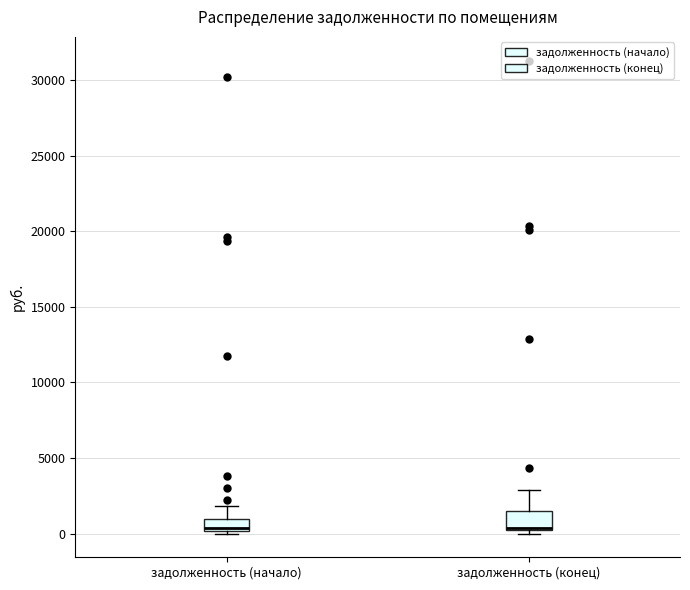

Reading left to right, read every box against the y-axis: the position of its median line, the range the box covers, and the ends of its whiskers. The values are not printed on the chart, so give them approximately, as read against the axis.

задолженность (начало): median 500, box 0 to 1000, whiskers 0 (just below the box's lower edge) to 2000
задолженность (конец): median 500 (drawn on the box's lower edge), box 0 to 1500, whiskers 0 (just below the box's lower edge) to 3000